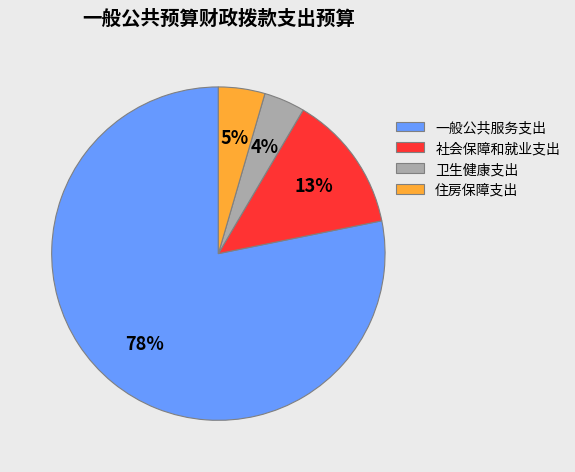

Which slice is the largest?

一般公共服务支出